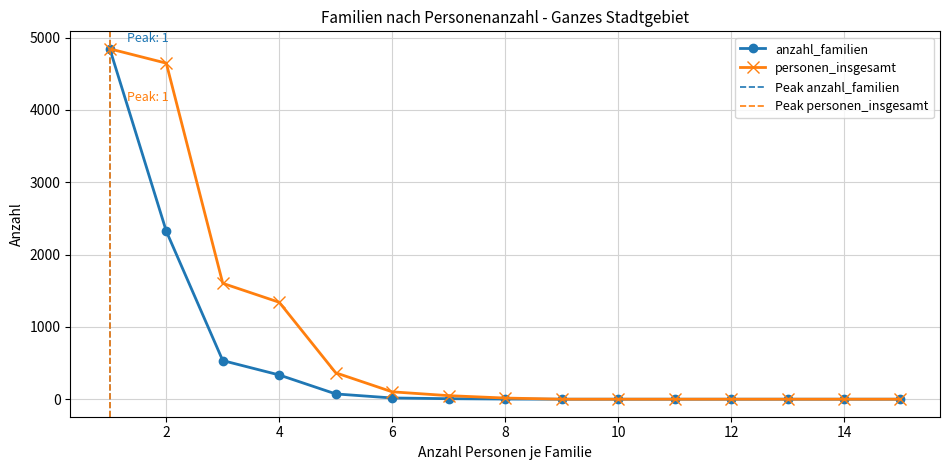

True or false: anzahl_familien and personen_insgesamt intersect in this chart.

False